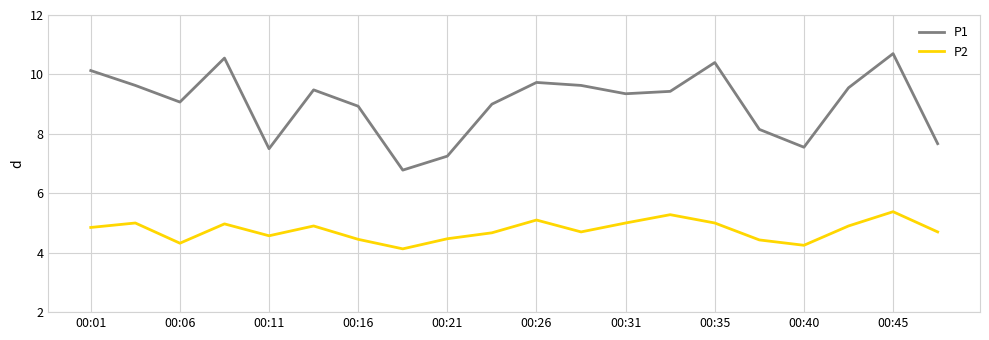

Which series has the largest total across all categories?

P1